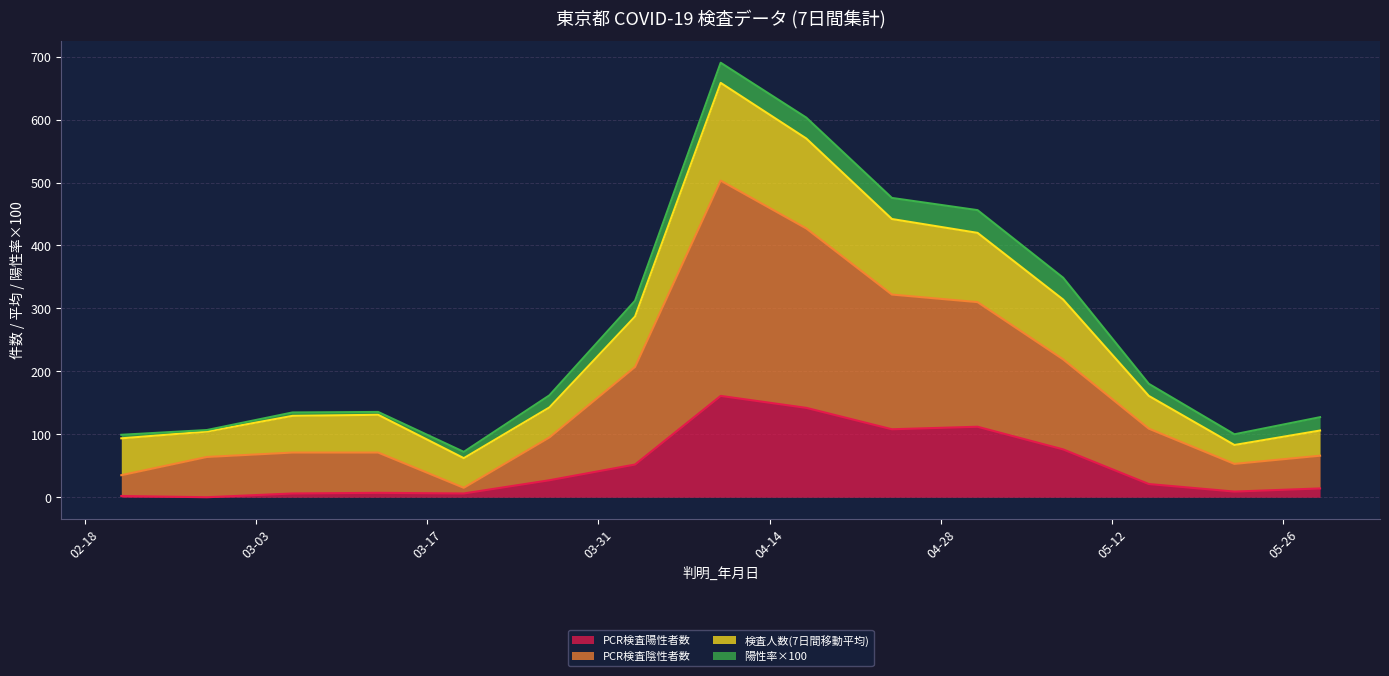

True or false: 検査人数(7日間移動平均) and PCR検査陽性者数 cross at least once.

False